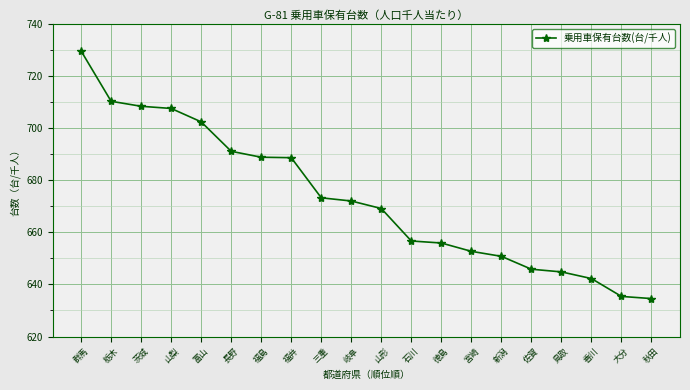

What is the average value?

673.1